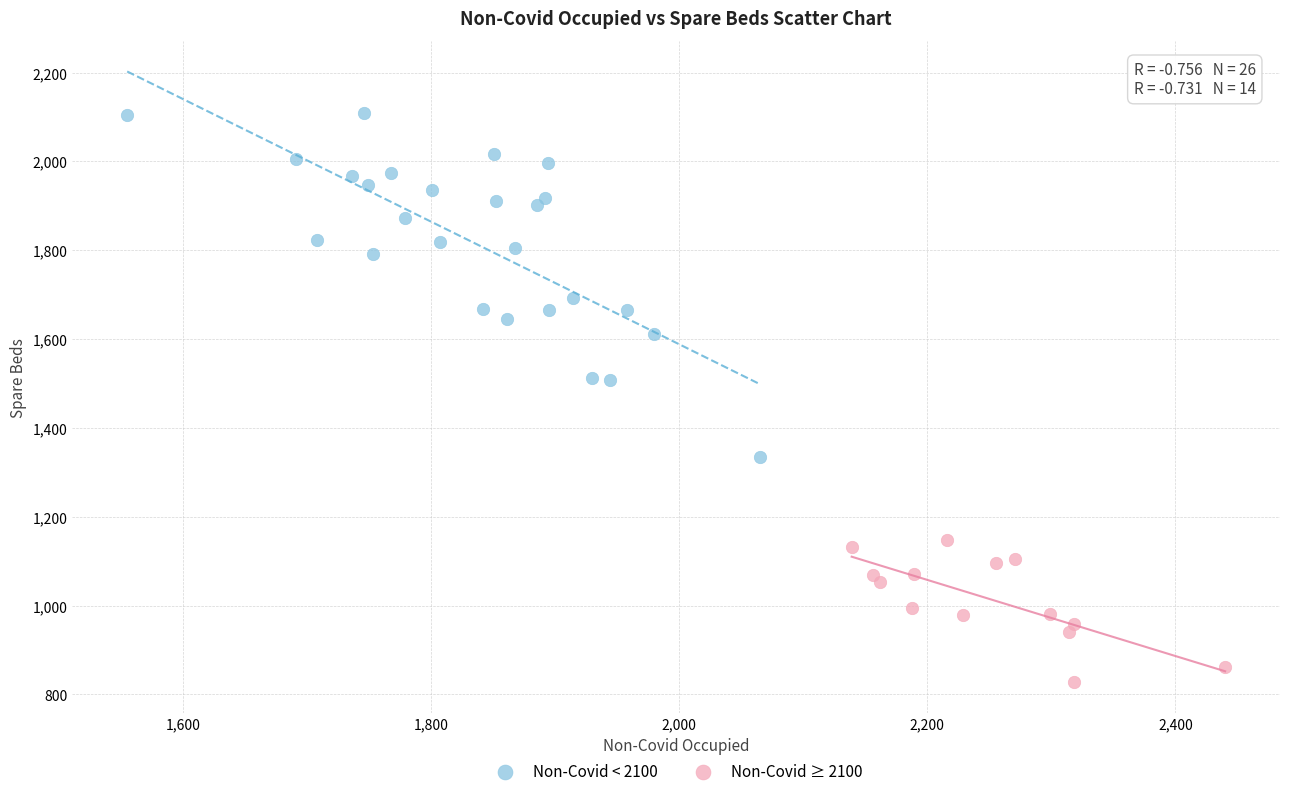

Which series has the widest spread of Y values?

Non-Covid < 2100